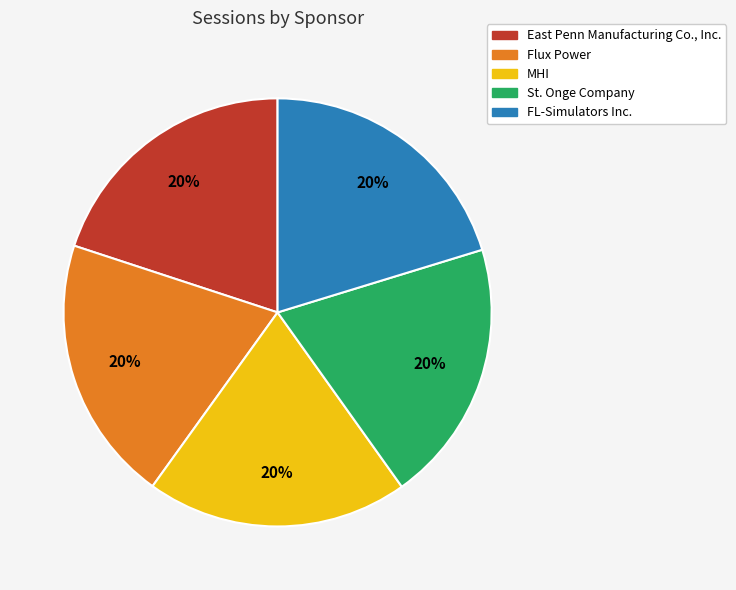

Approximately how many times larger is the value at FL-Simulators Inc. compared to East Penn Manufacturing Co., Inc.?

1.0